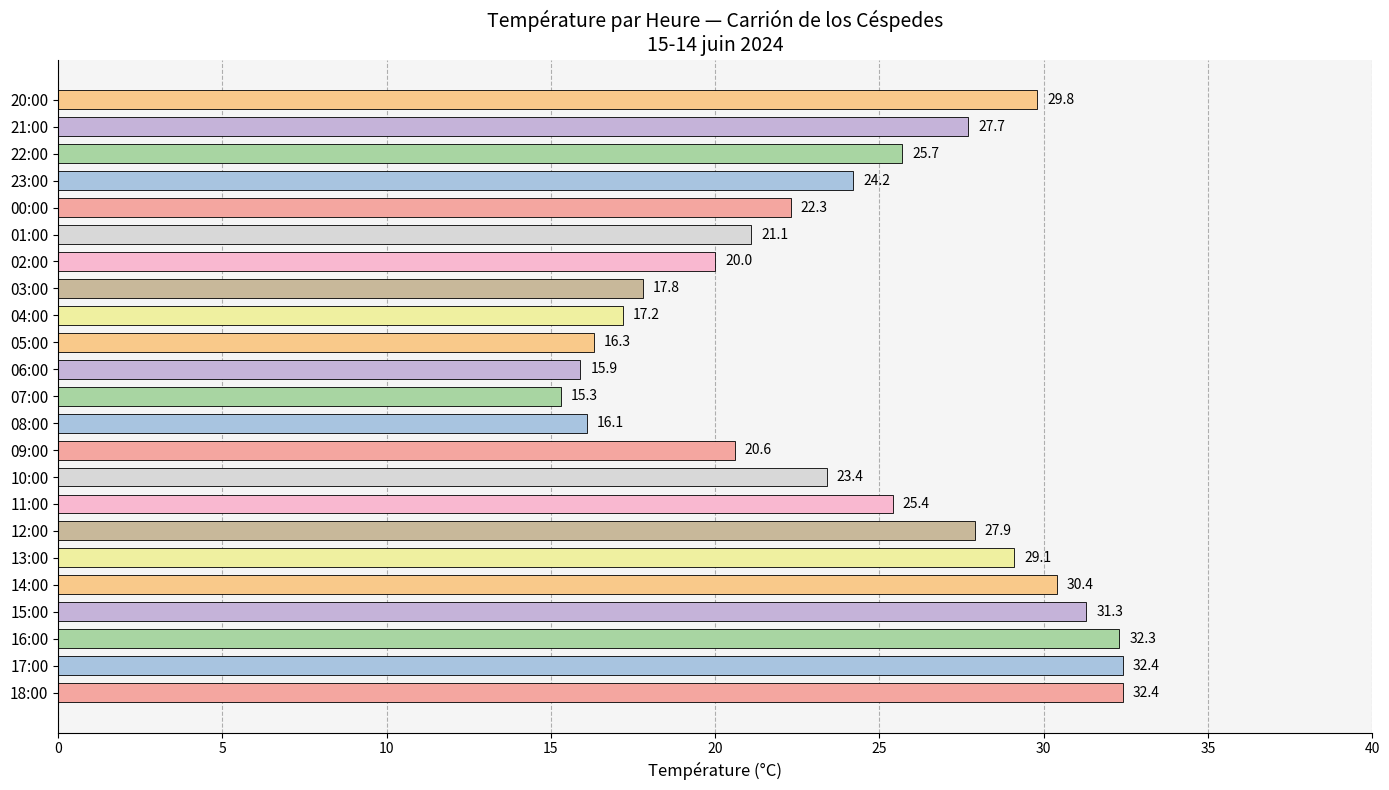

Where is the data nearest to the value 23?

10:00